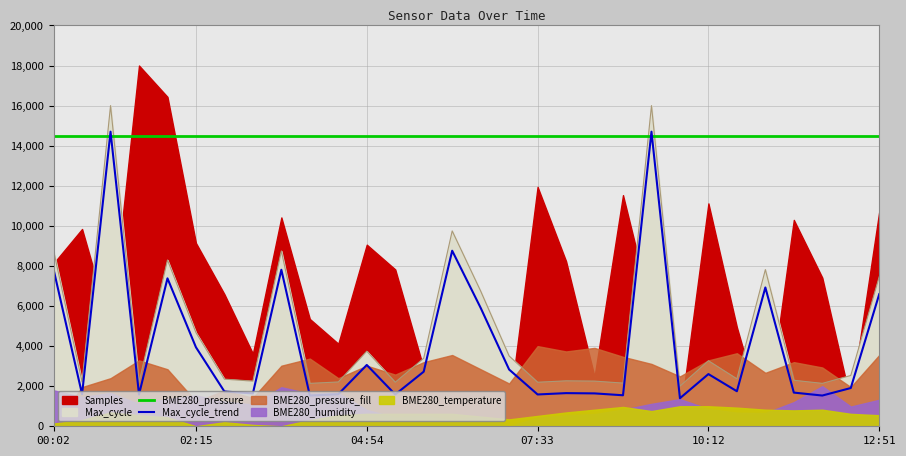

What is the sum of all Max_cycle_trend values?

121746.5